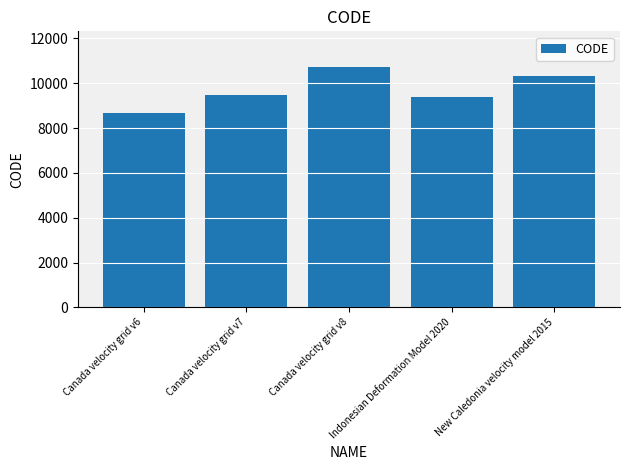

What is the difference between the values at Canada velocity grid v6 and New Caledonia velocity model 2015?

1647